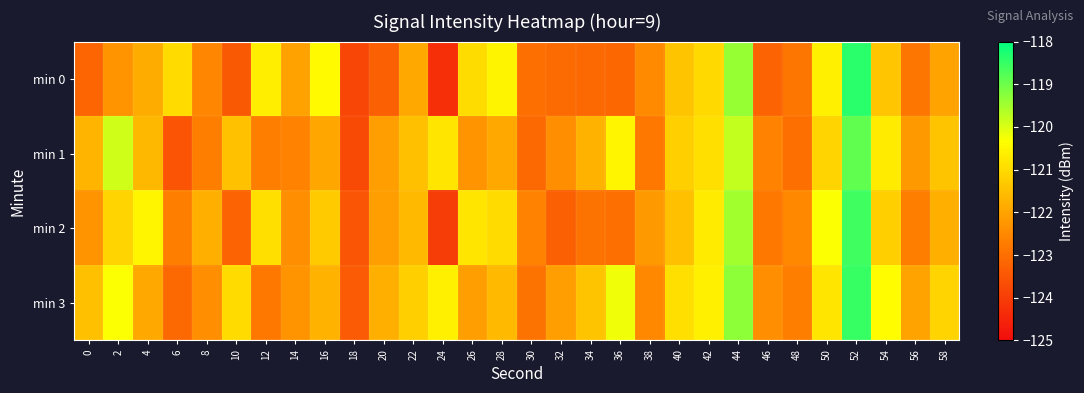

What is the maximum value shown in the chart?

-118.4